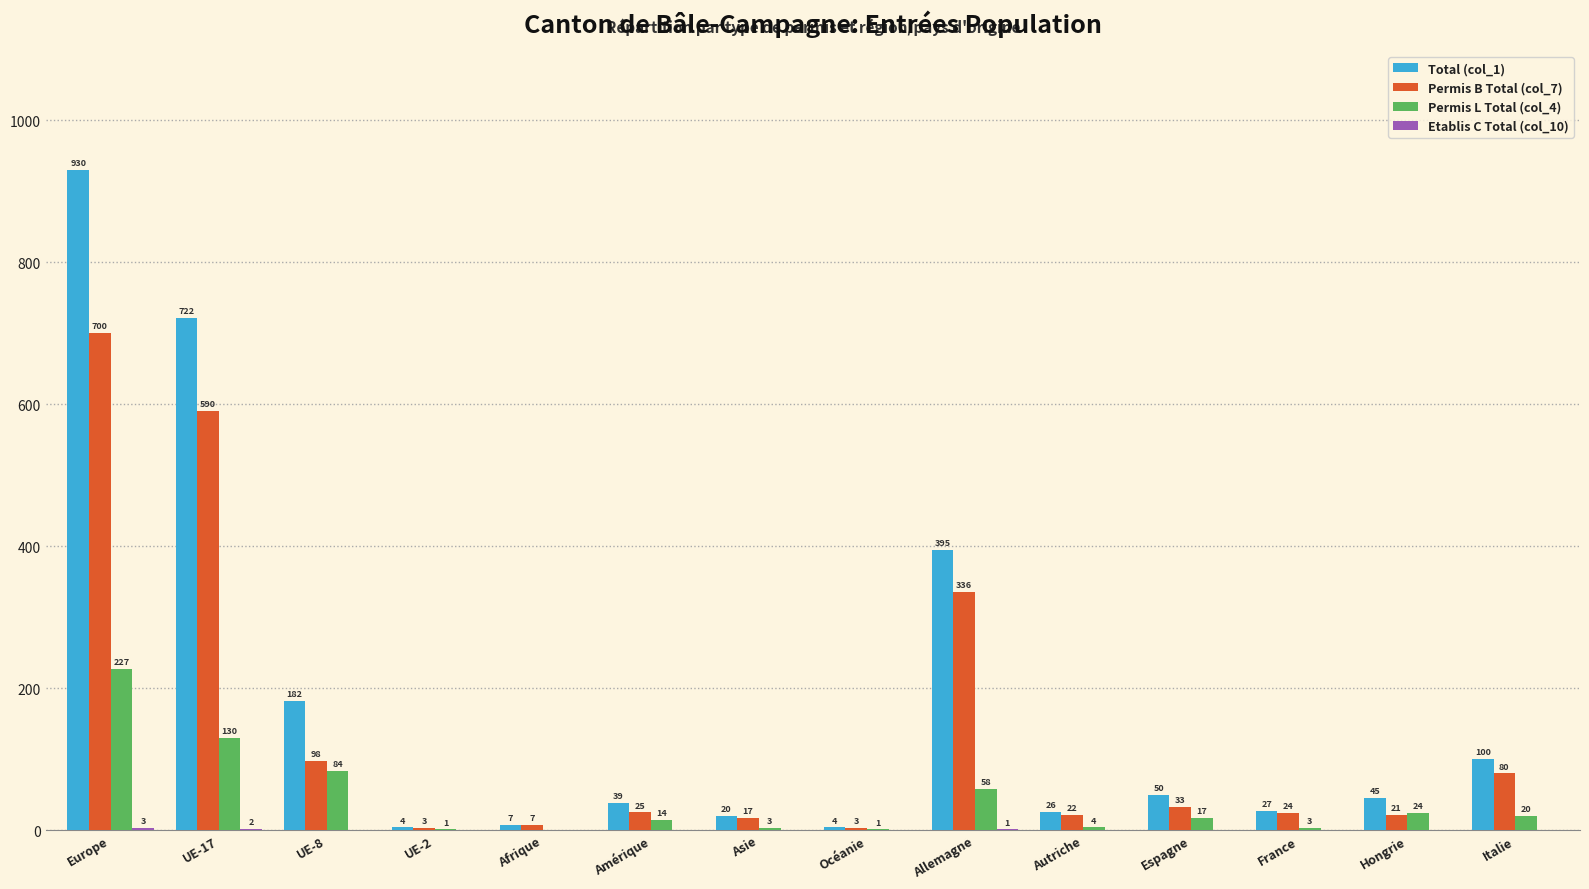

The Permis B Total (col_7) series shows 3 at UE-2. True or false?

True